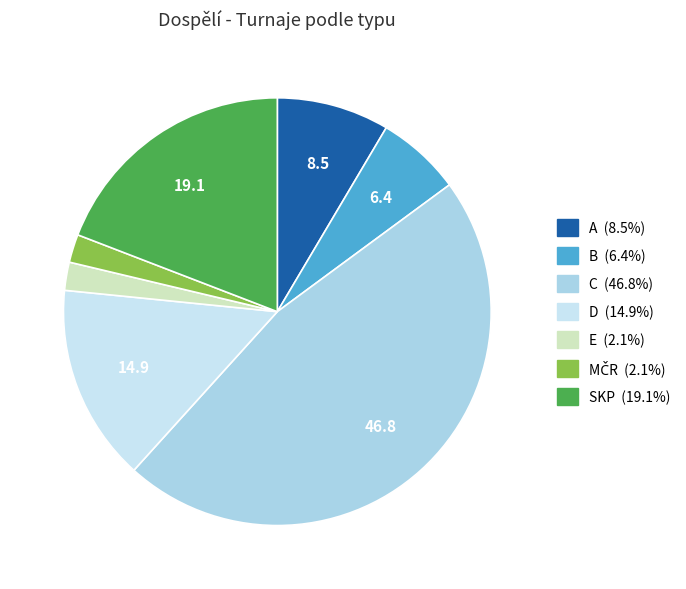

How many segments does this pie chart have?

7